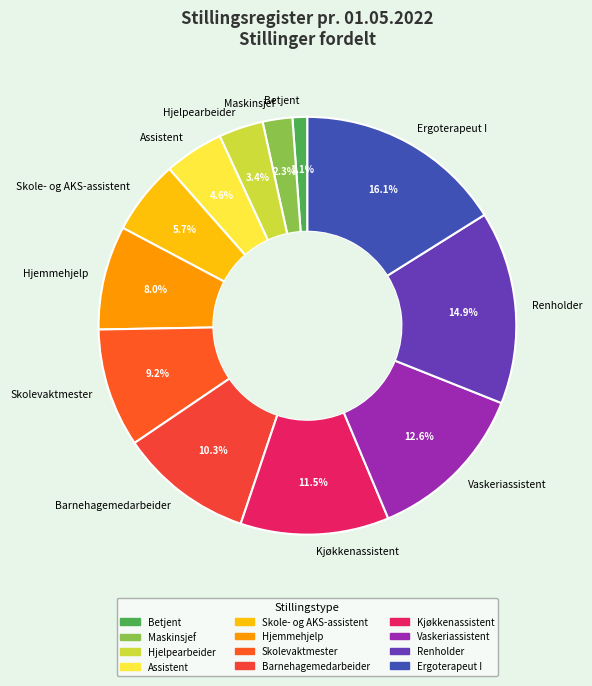

Approximately how many times larger is the value at Maskinsjef compared to Hjelpearbeider?

0.7